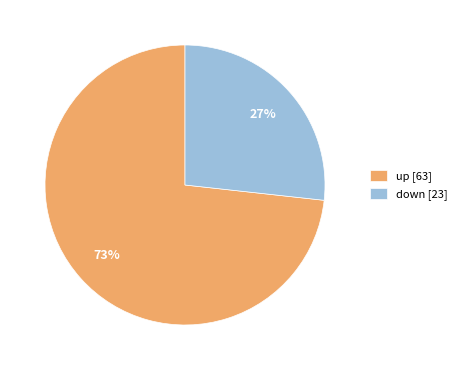

True or false: down accounts for 21% of the total.

False